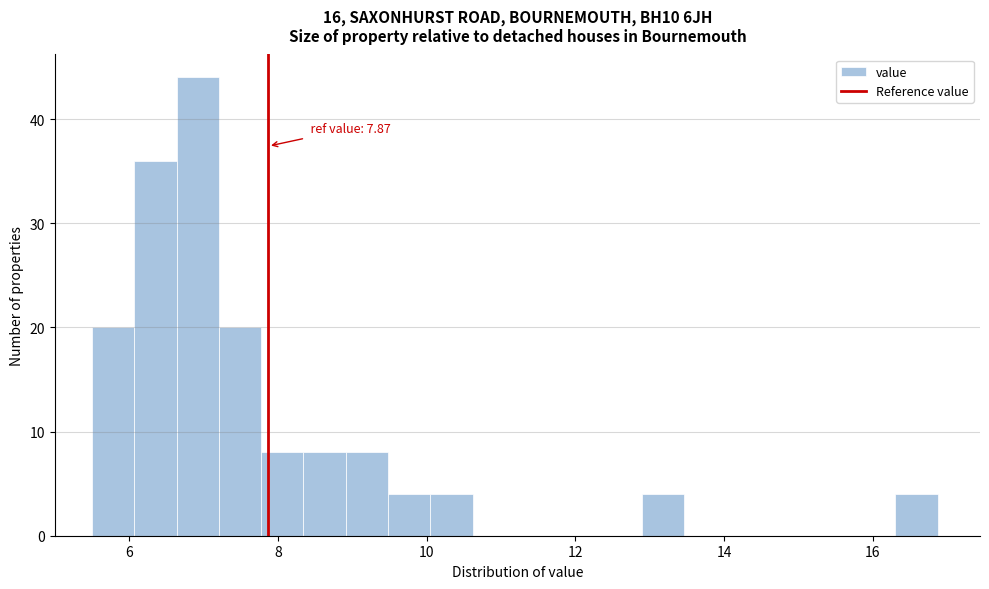

Around what value on the x-axis is the tallest bar? Give the approximate position of its centre, as read against the axis.

7.0